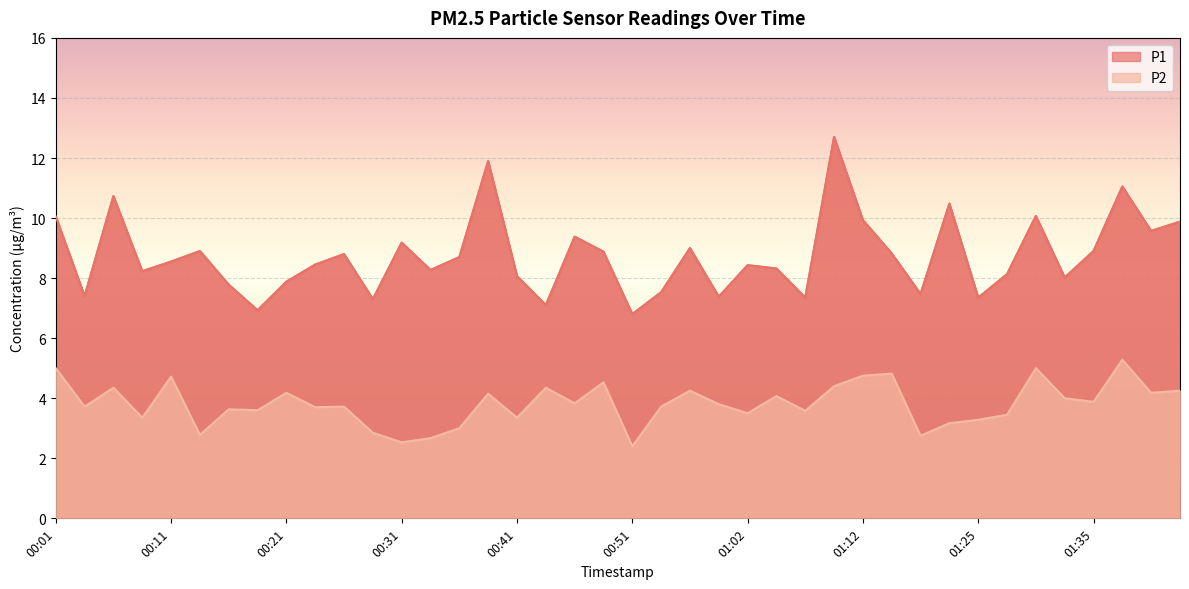

What is the label of the 4th point from the right?

01:35